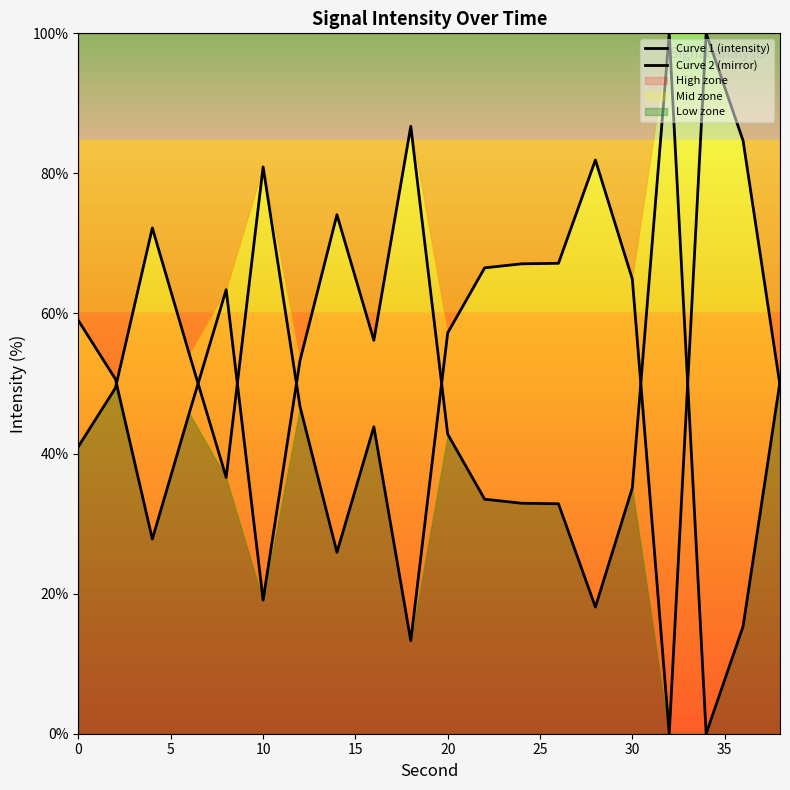

At how many categories does at least one series exceed 10?

20